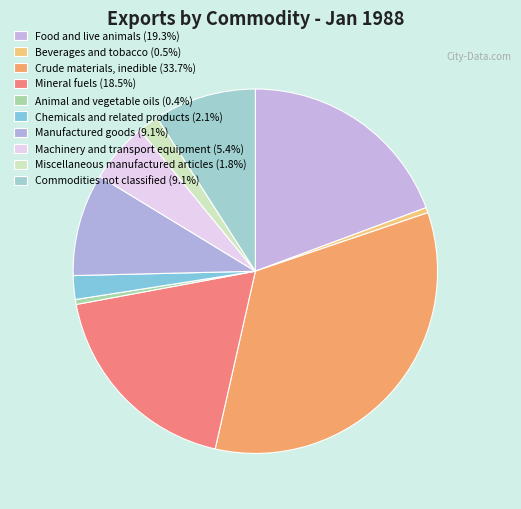

What is the total percentage of Crude materials, inedible and Animal and vegetable oils?

34.2%